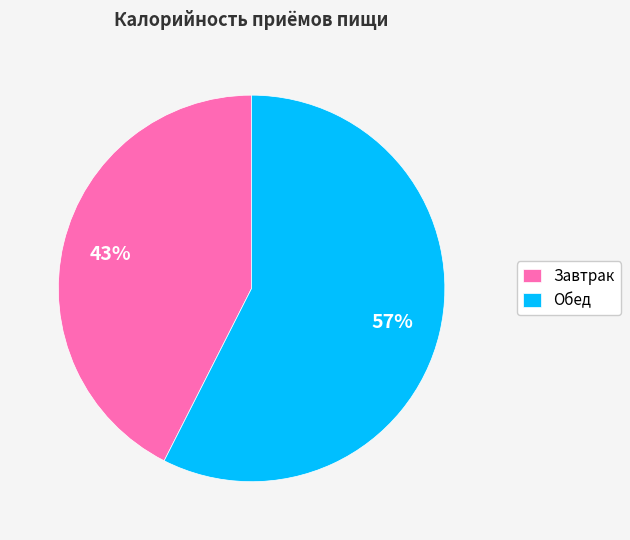

Does Завтрак represent more than half of the total?

No